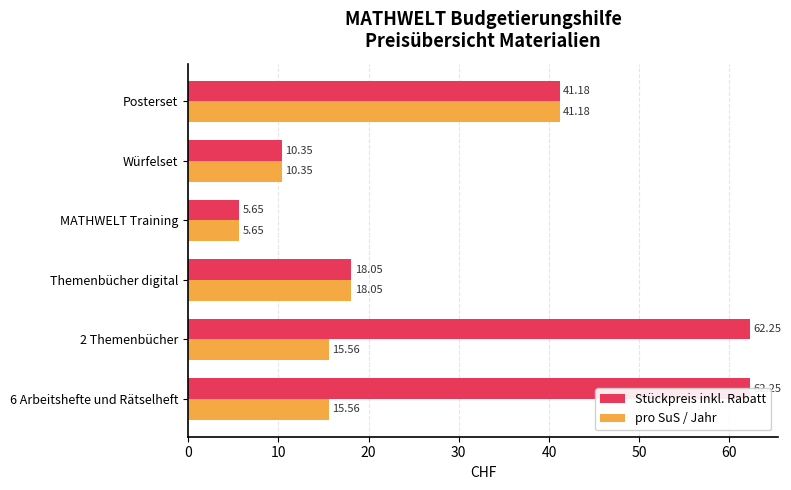

Does the chart contain stacked bars?

No